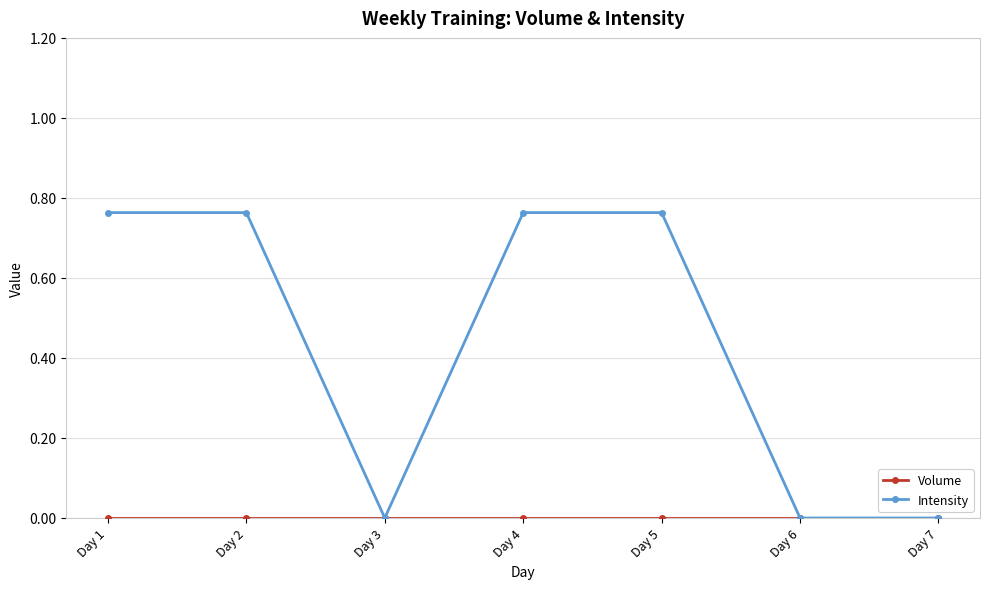

Which series has the largest total across all categories?

Intensity